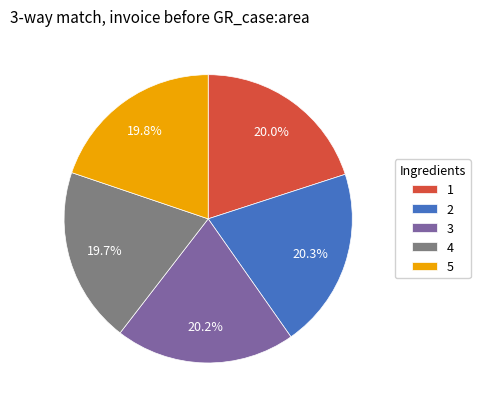

To the nearest percent, what is the combined percentage of 2 and 1?

40%